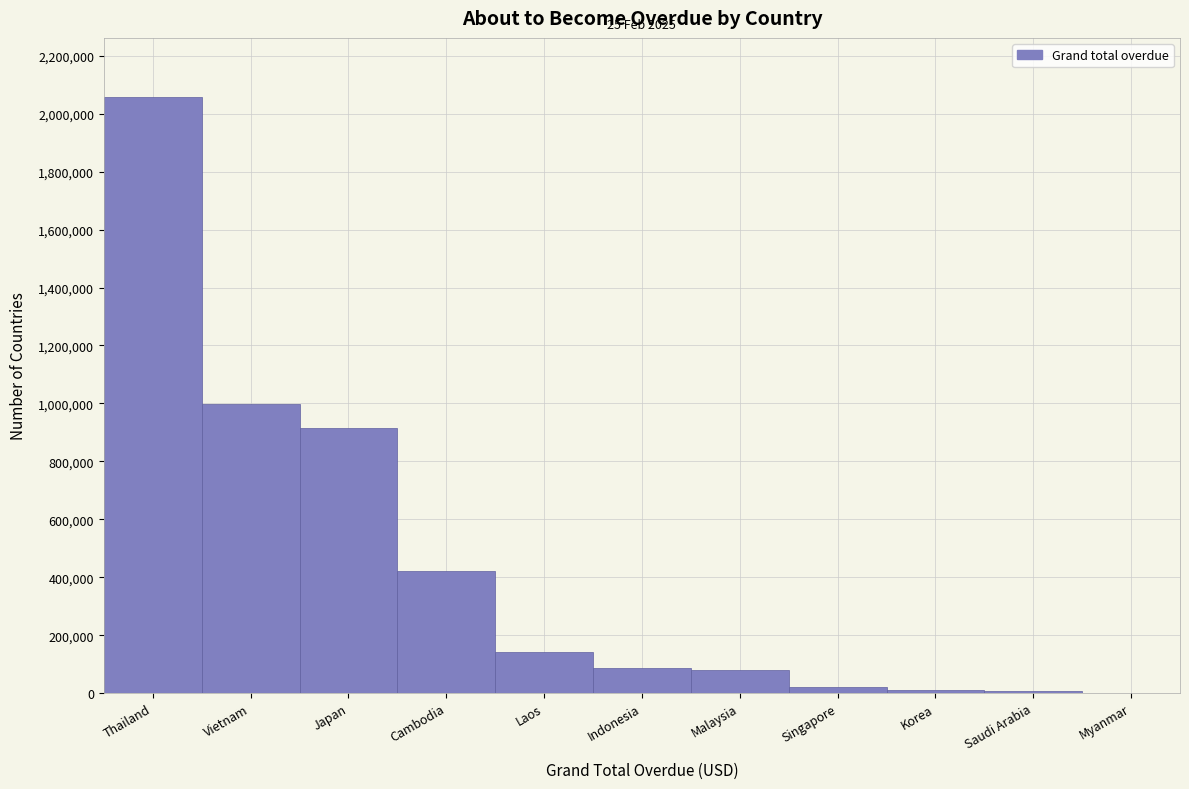

What is the maximum value shown in the chart?

2056011.0